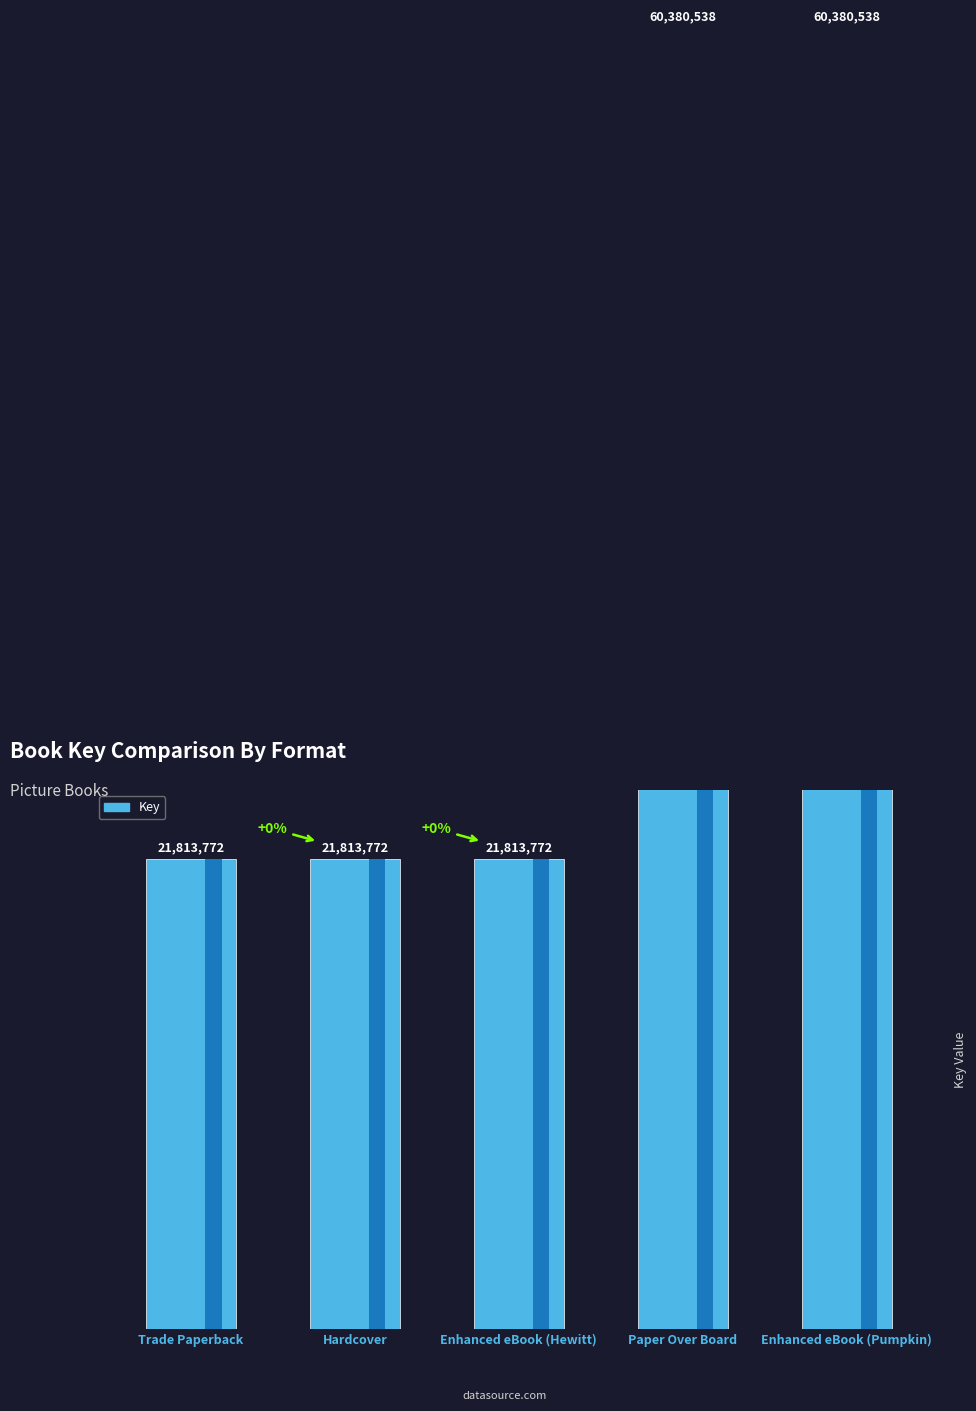

Are the bars horizontal?

No